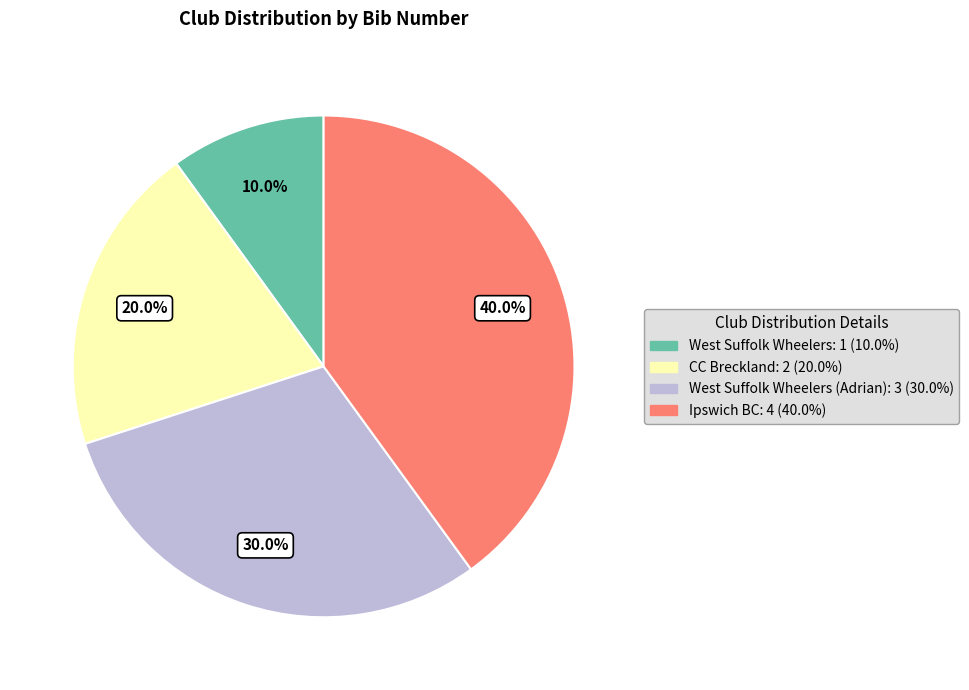

Does any single category account for the majority?

No